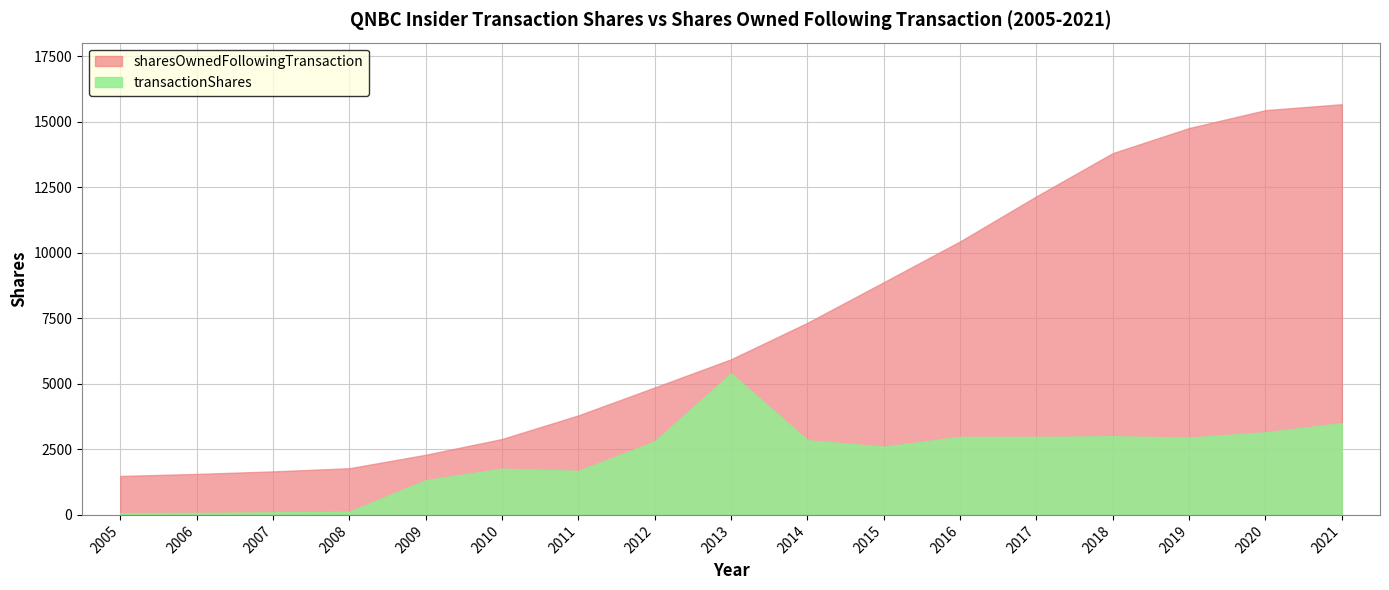

What is the lowest value of the sharesOwnedFollowingTransaction series?

1485